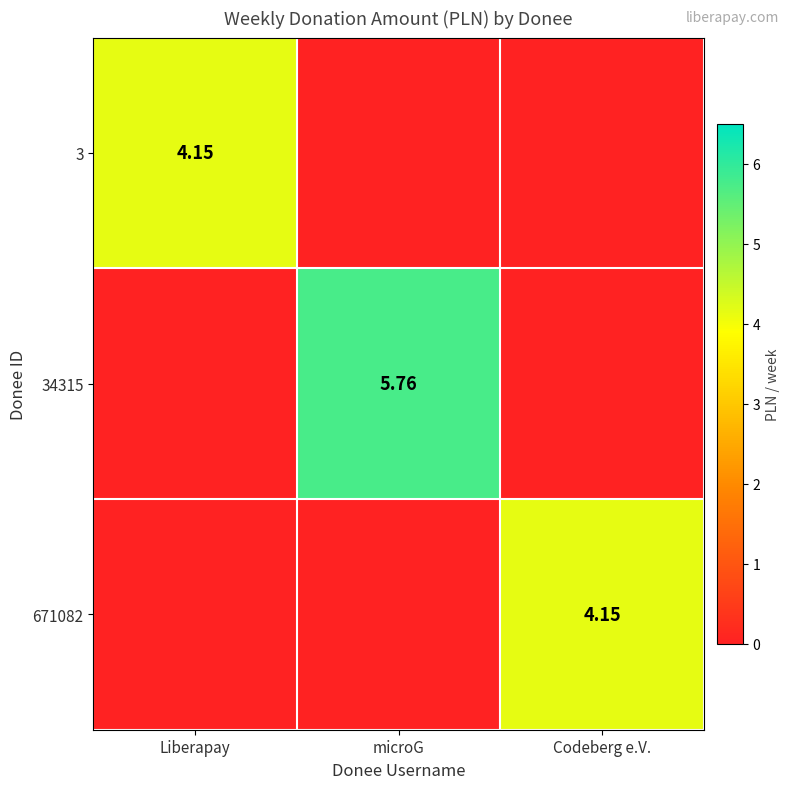

Is it true that 3 equals -1.3 at Codeberg e.V.?

False